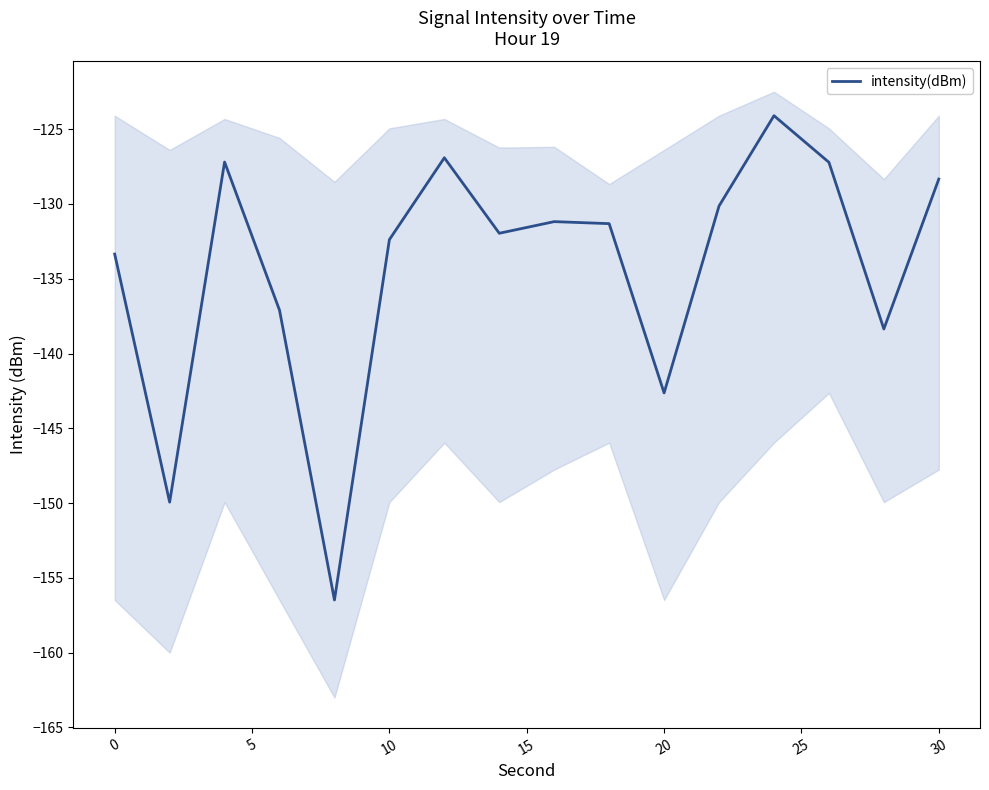

How many points are lower than both their immediate neighbors (excluding endpoints)?

5